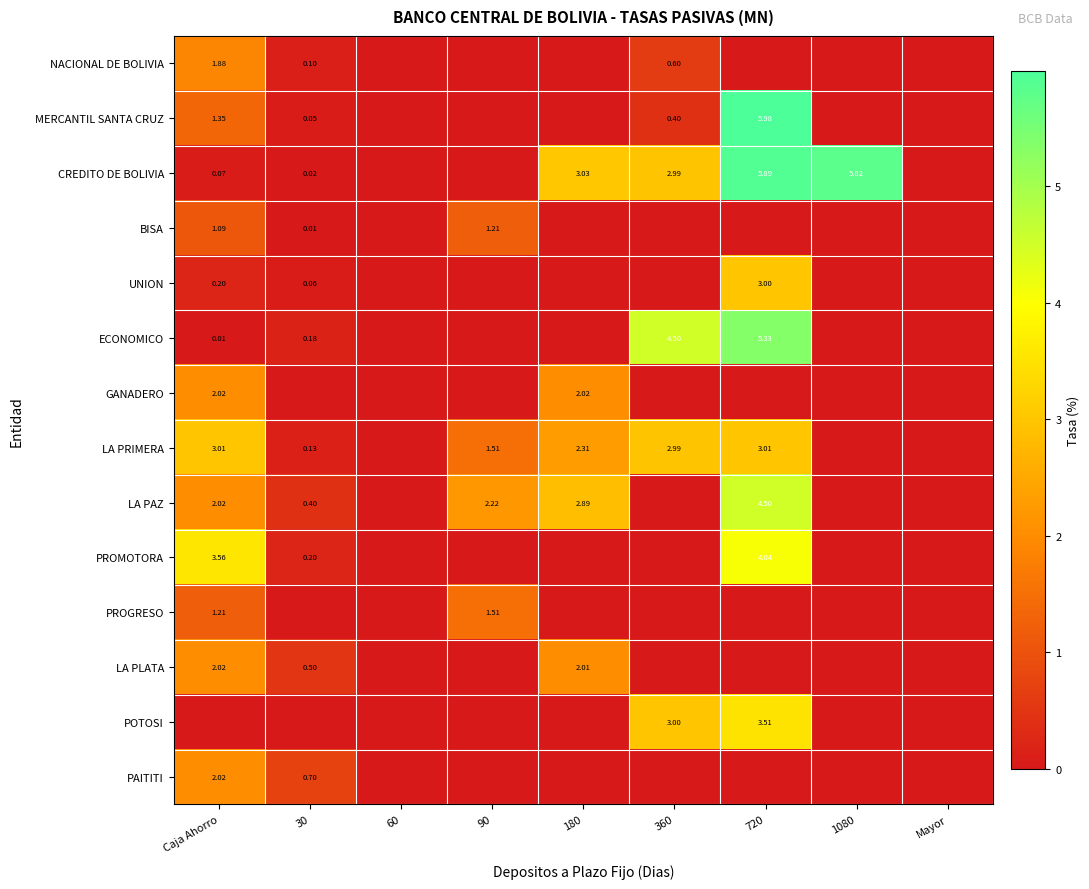

How many data points in POTOSI are above 0?

2